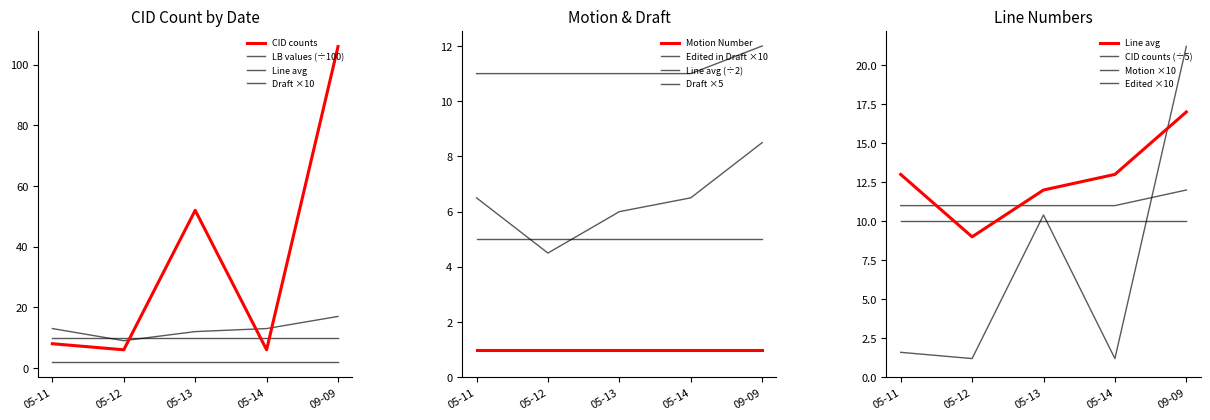

Which series has the widest spread of values?

CID_counts